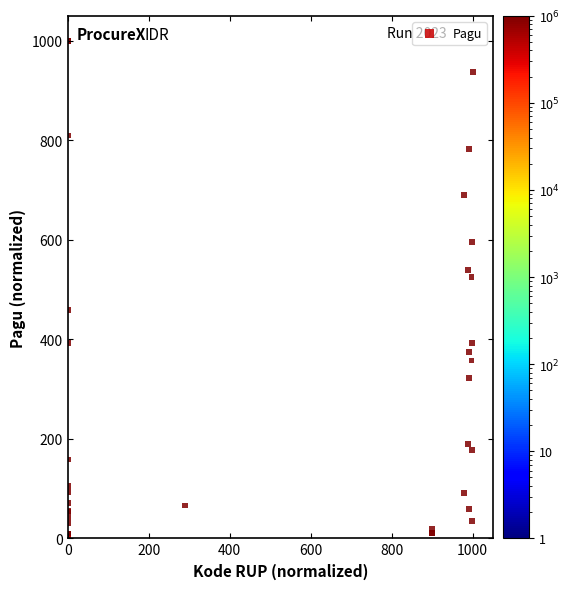

What Y value in the scatter plot is closest to 500?

525.2